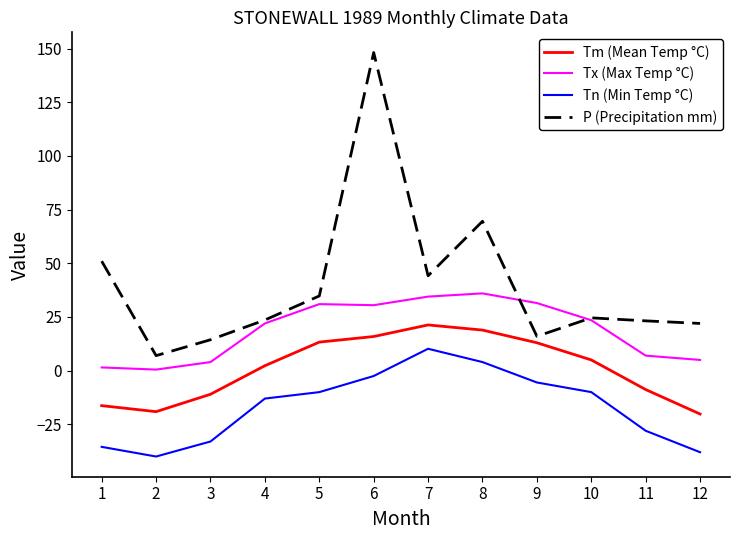

True or false: Tm (Mean Temp °C) and Tn (Min Temp °C) intersect in this chart.

False